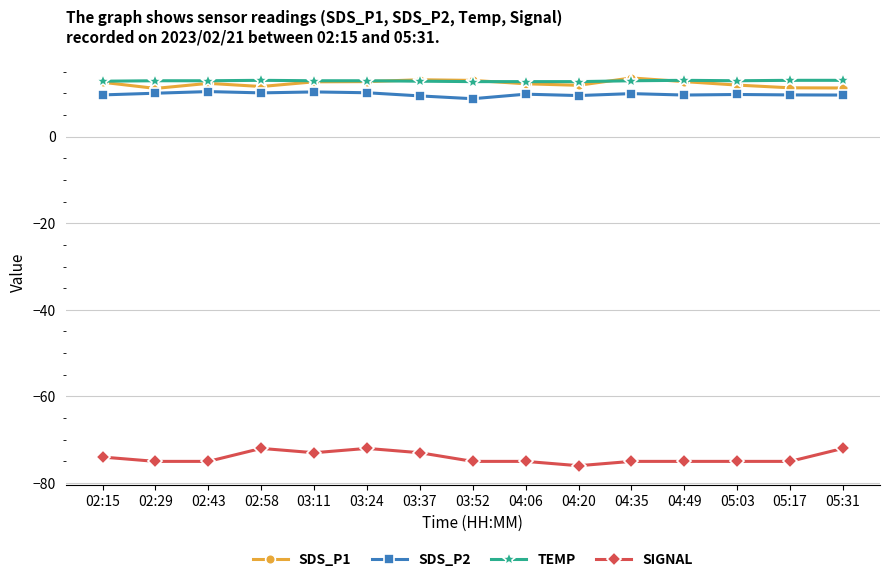

What position from the left is 04:06?

9